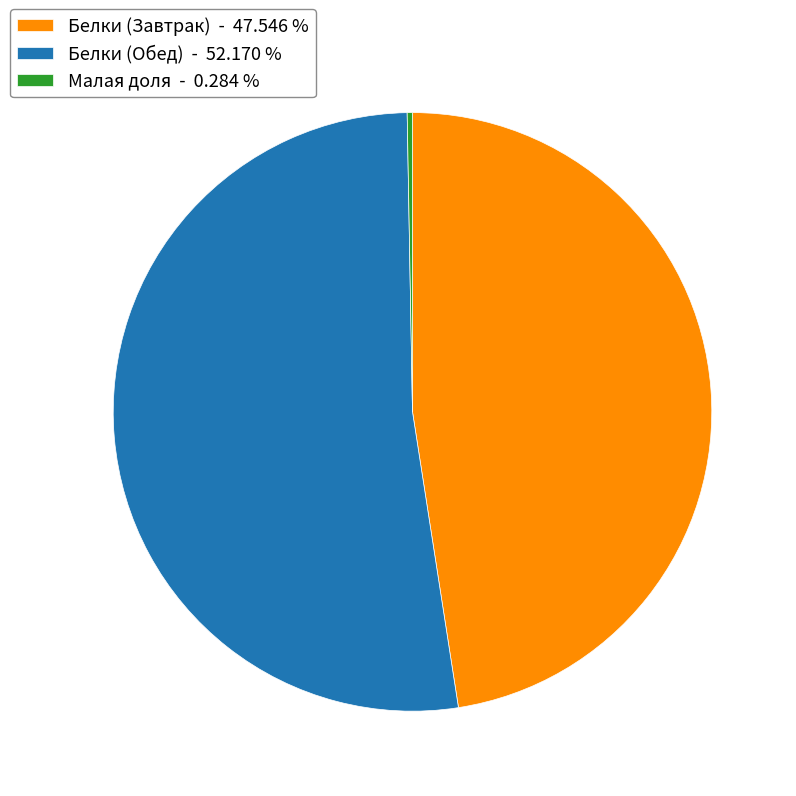

Which category has the biggest portion of the pie?

Белки (Обед) - 52.170 %